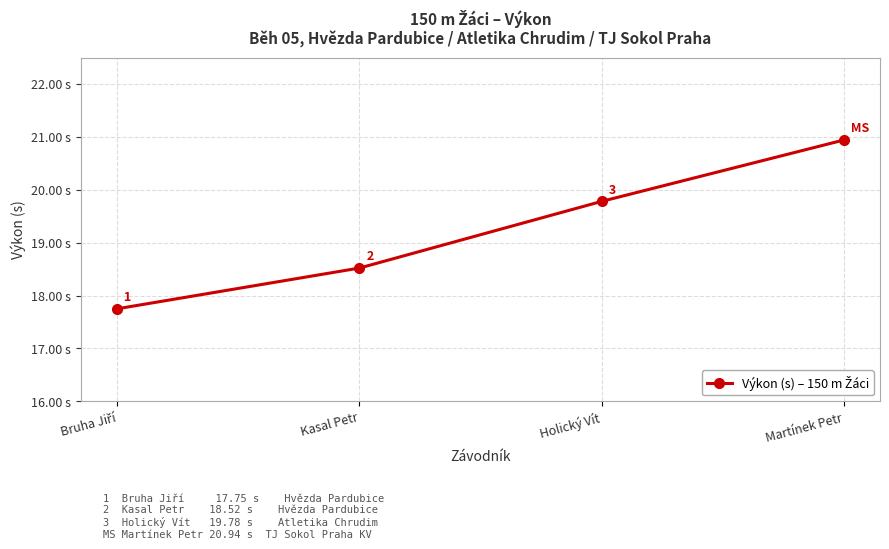

At which category does the chart reach its peak across all series?

Martínek Petr